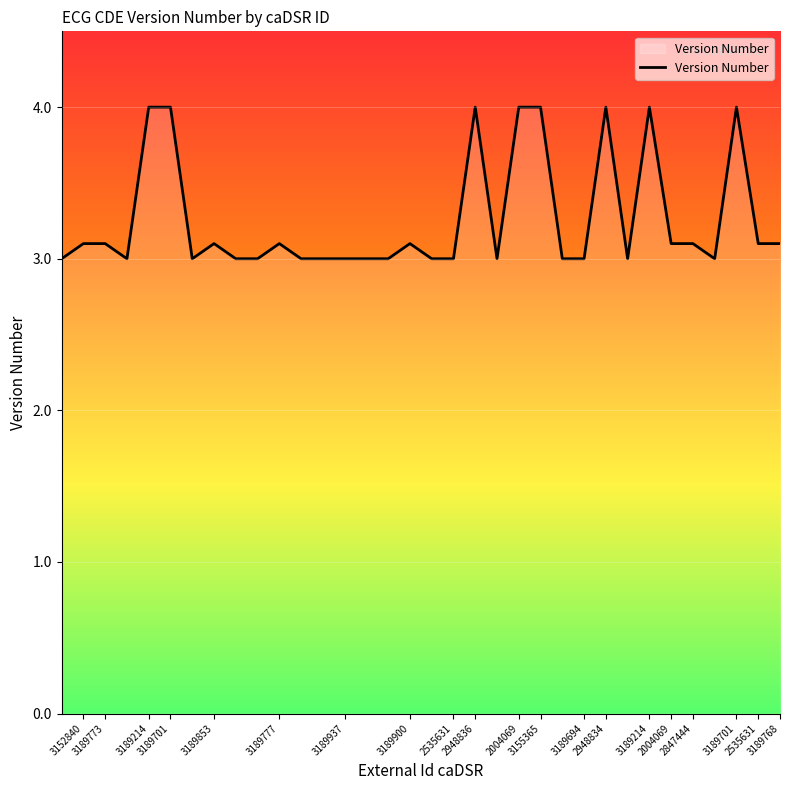

What is the difference between the maximum and minimum values?

1.0